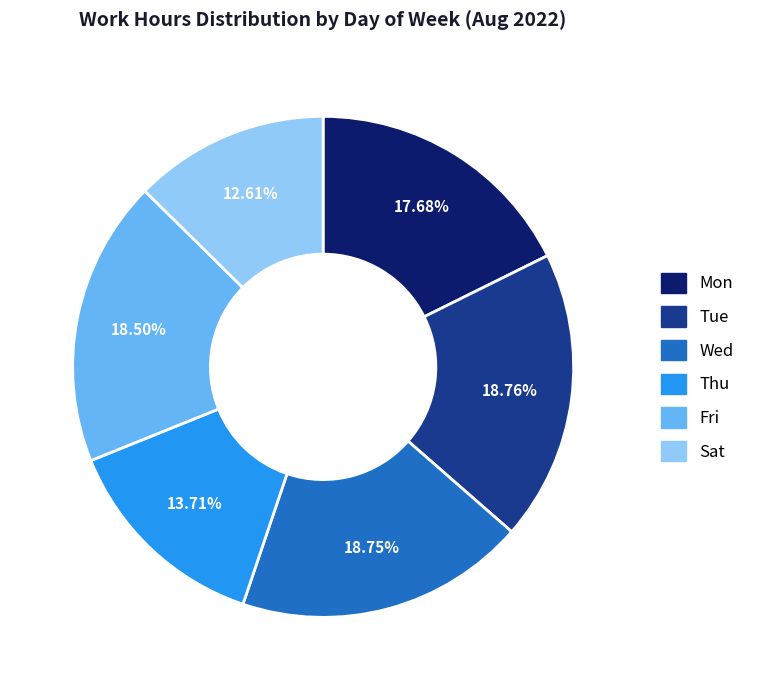

Combined, do Fri and Mon account for over 50%?

No